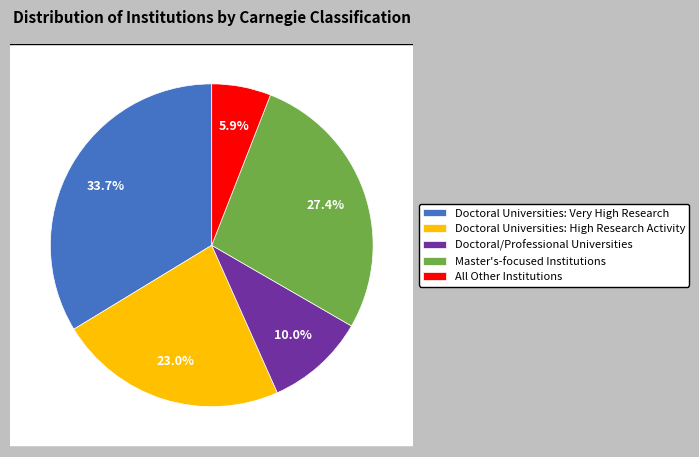

To the nearest percent, what is the difference between the Doctoral Universities: High Research Activity and All Other Institutions slice percentages?

17%